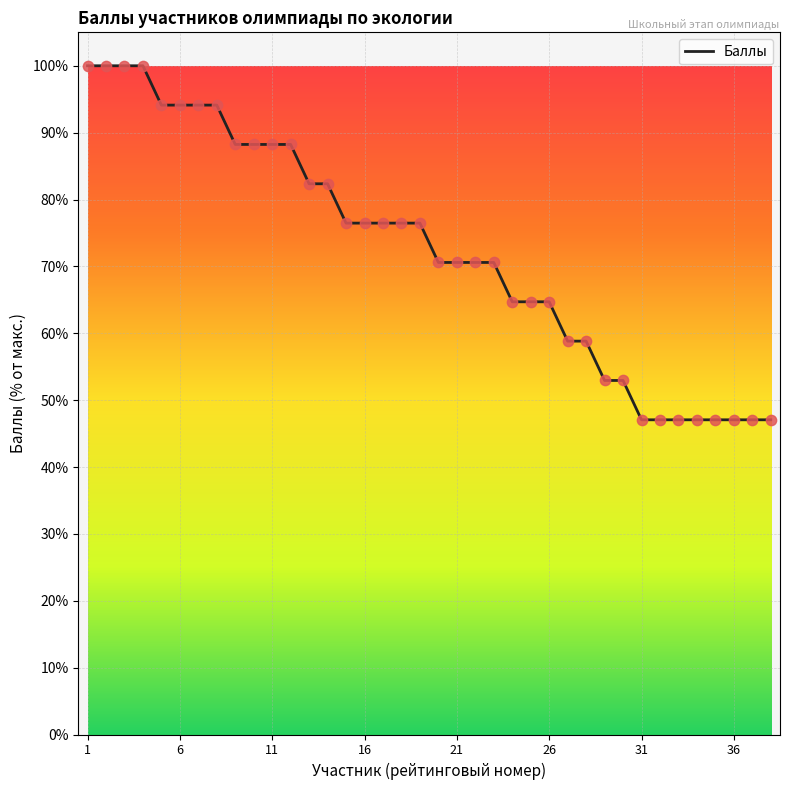

What is the minimum value shown in the chart?

47.1